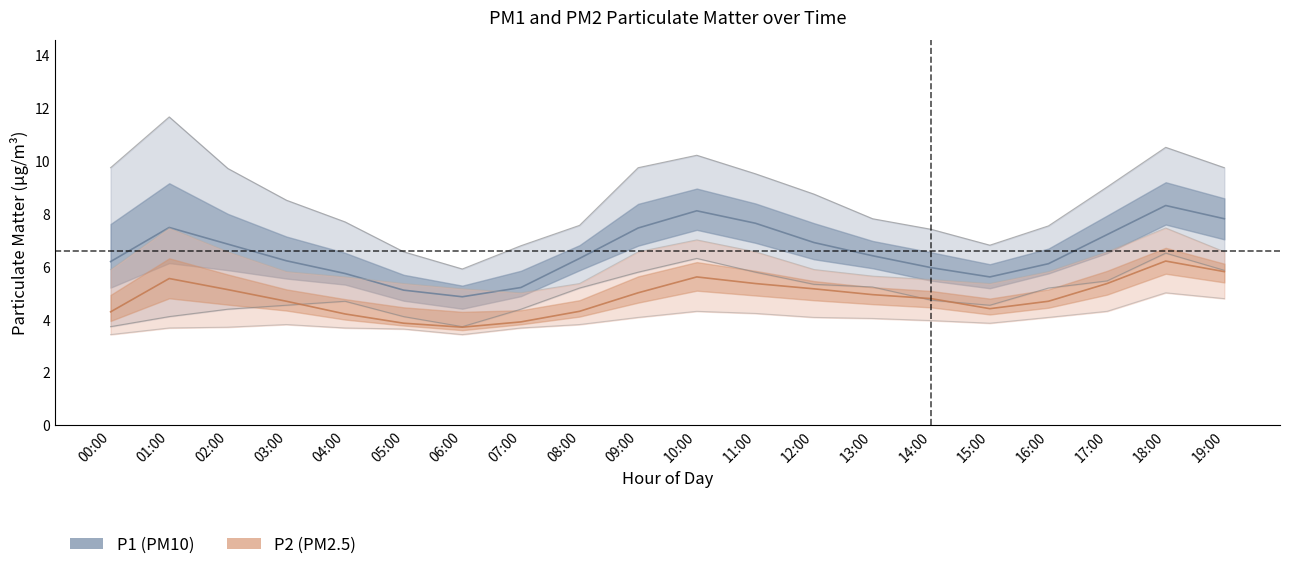

True or false: P1 and P2_lower intersect in this chart.

False